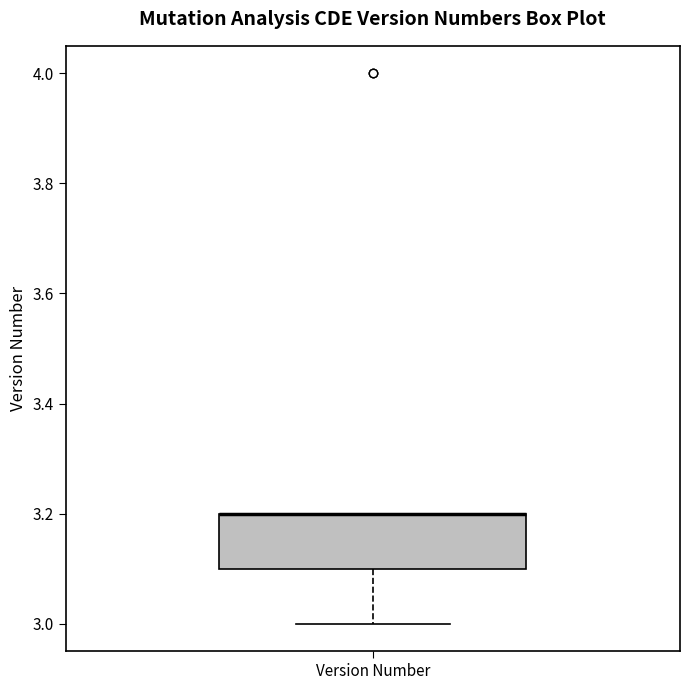

Read this box plot against the y-axis: the position of the median line, the range covered by the box, and the ends of both whiskers. The values are not printed on the chart, so give them approximately, as read against the axis.

median 3.2 (drawn on the box's upper edge), box 3.1 to 3.2, whiskers 3.0 to 3.2